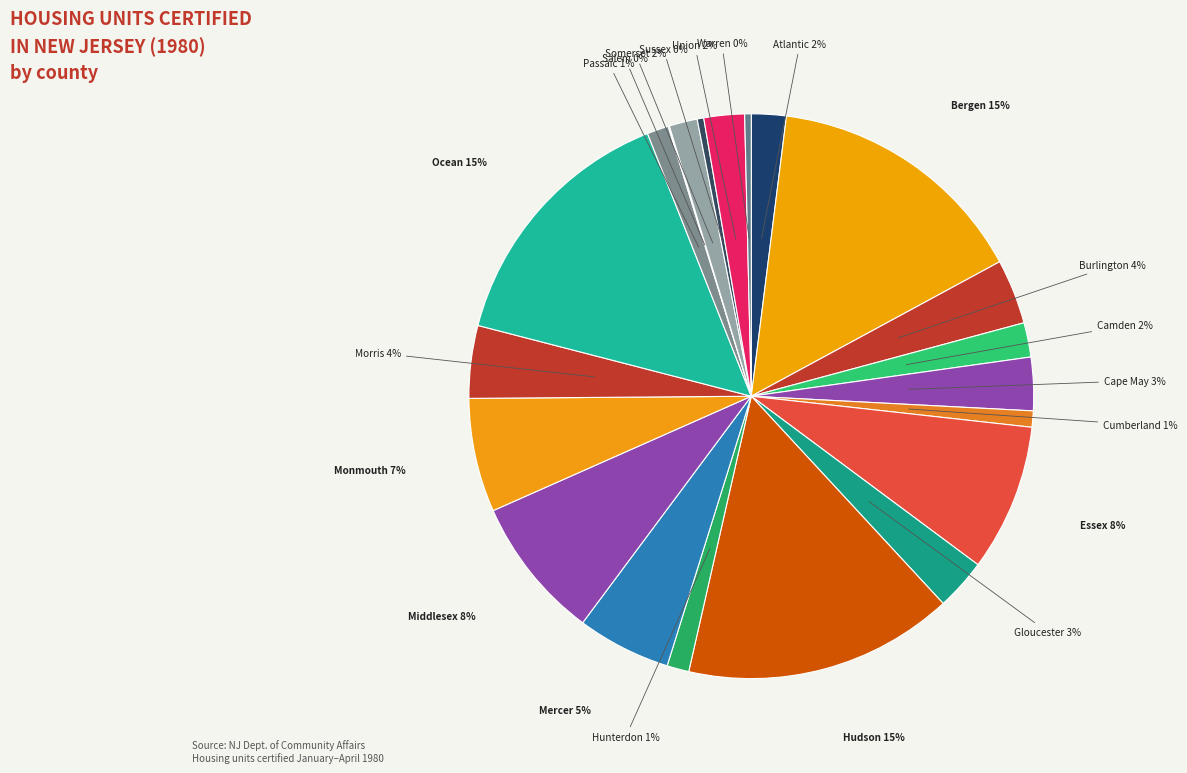

To the nearest percent, what is the difference between the largest and smallest slice percentages?

15%